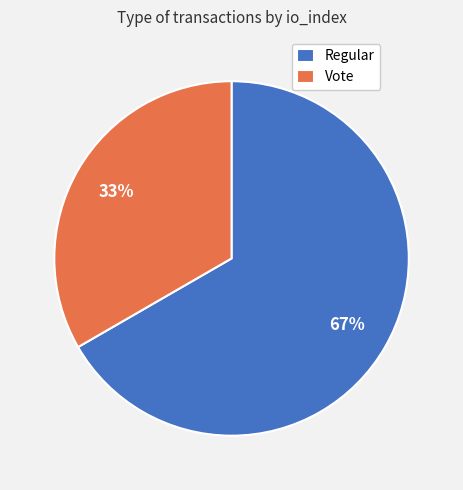

What is the smallest slice in the pie chart?

Vote